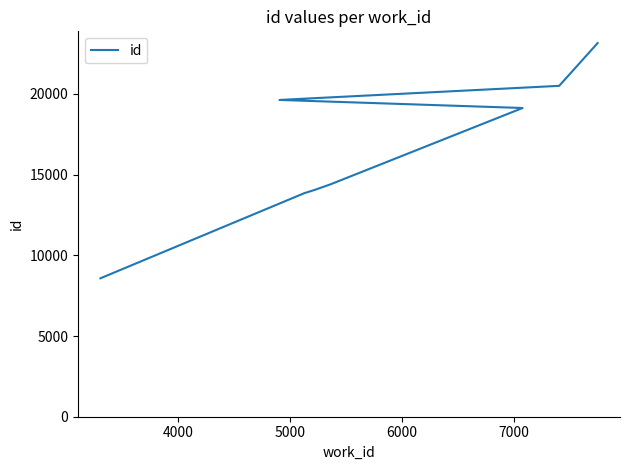

How many lines are shown in the chart?

1